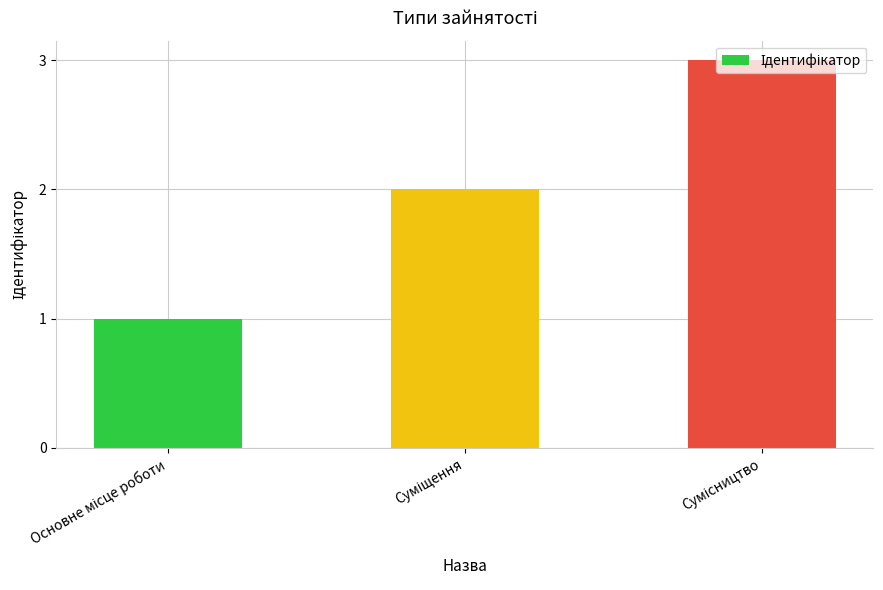

What is the sum of all values?

6